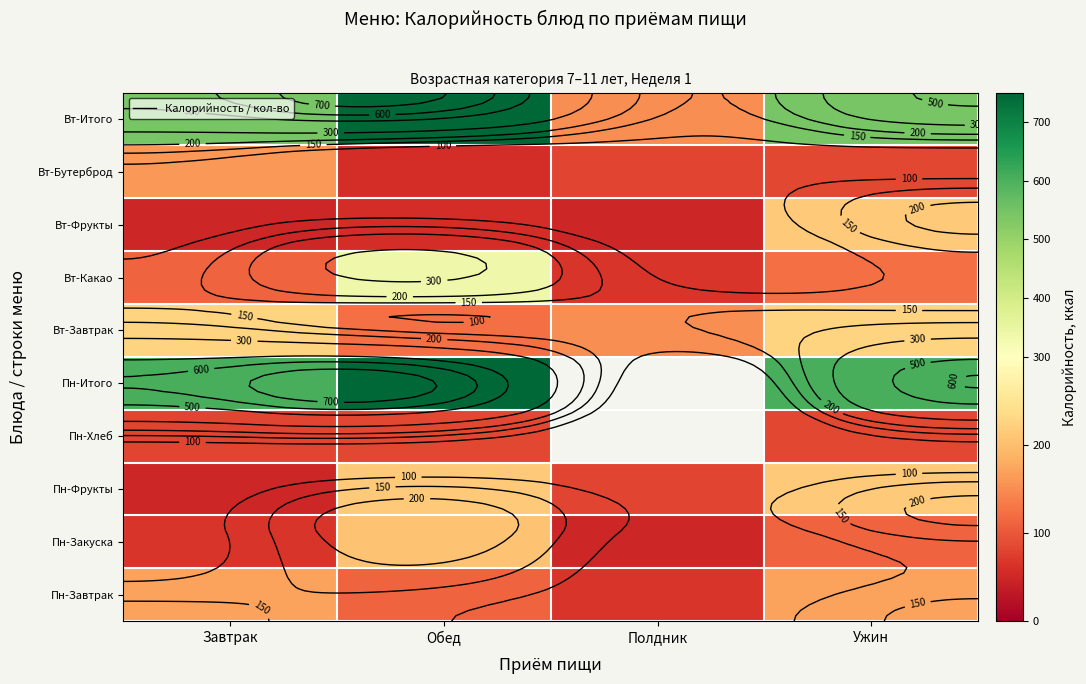

How many distinct data groups are displayed?

10